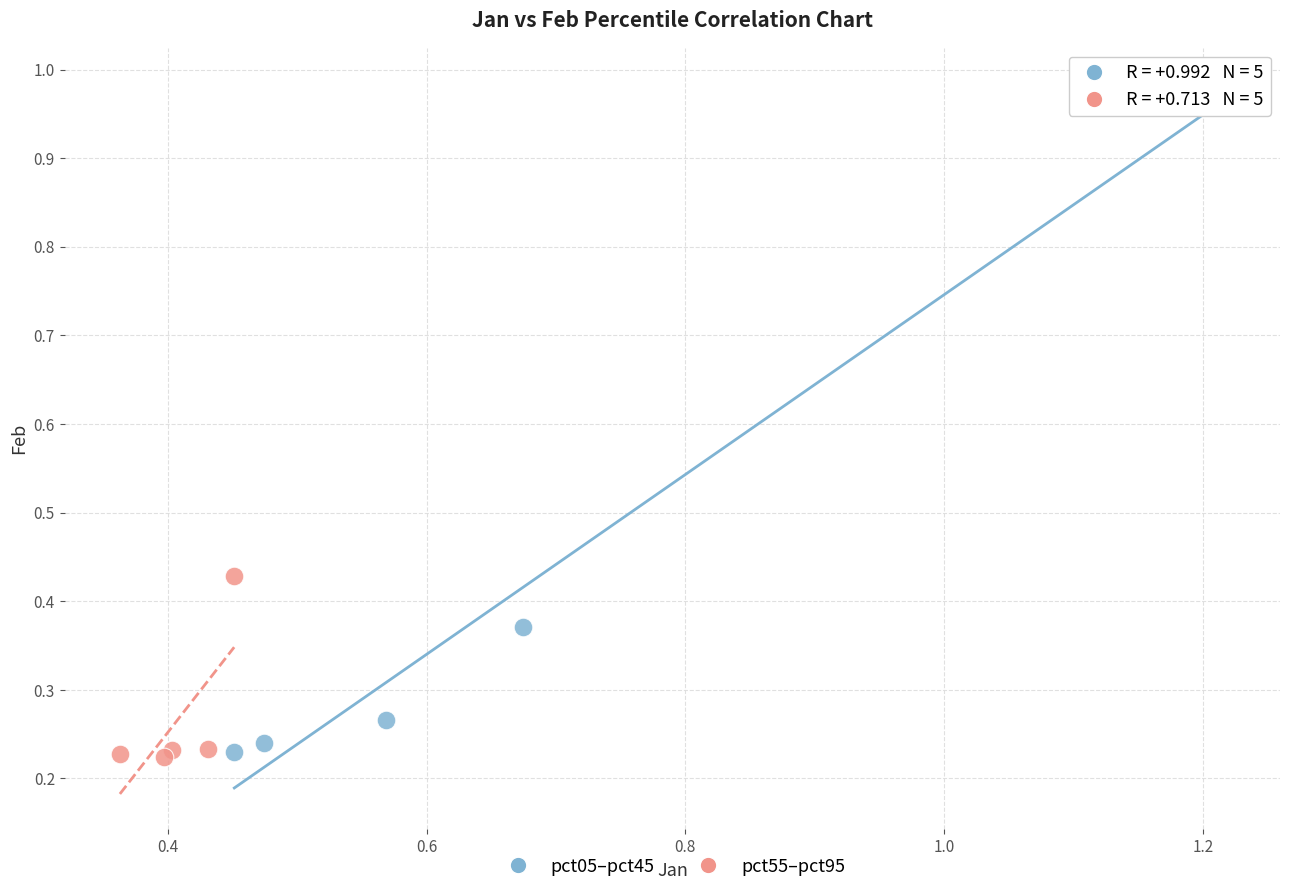

Which series has the widest spread of Y values?

pct05–pct45